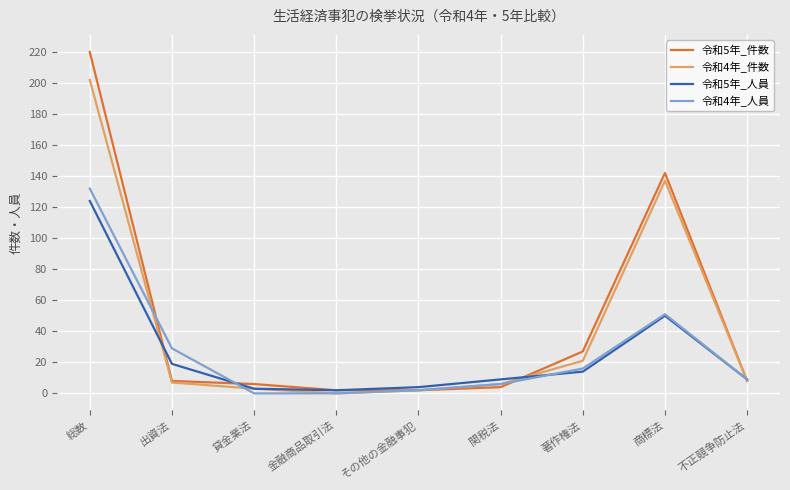

Where is the first local maximum for 令和5年_件数?

商標法